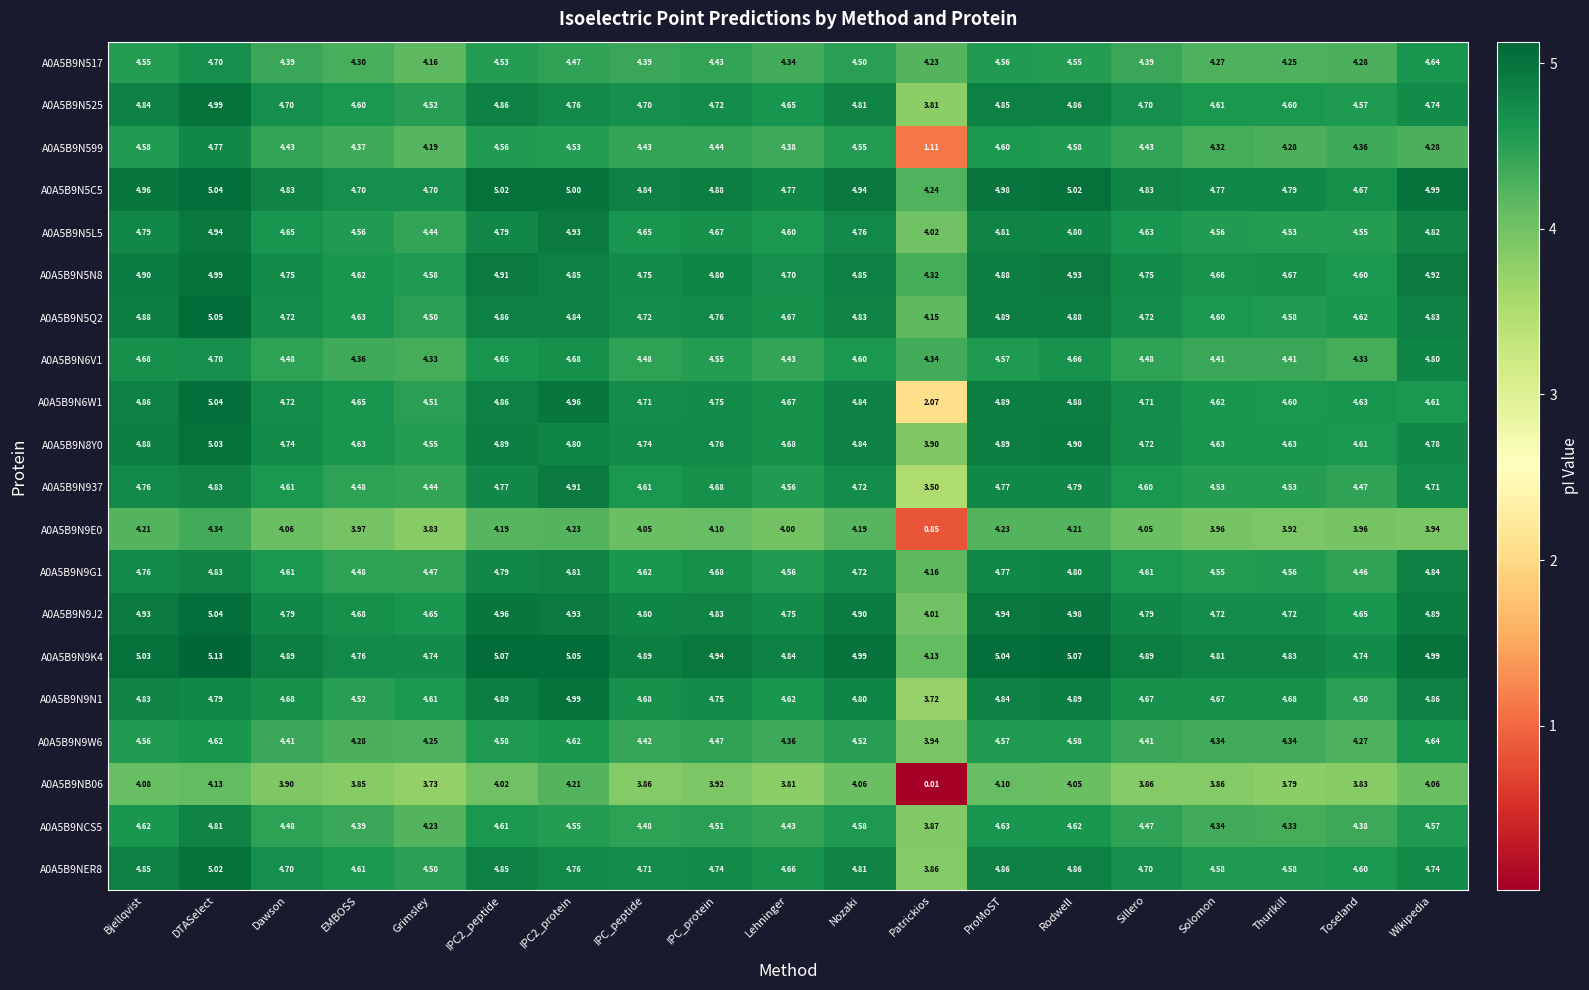

Where does the A0A5B9N599 series first go above 4?

Bjellqvist